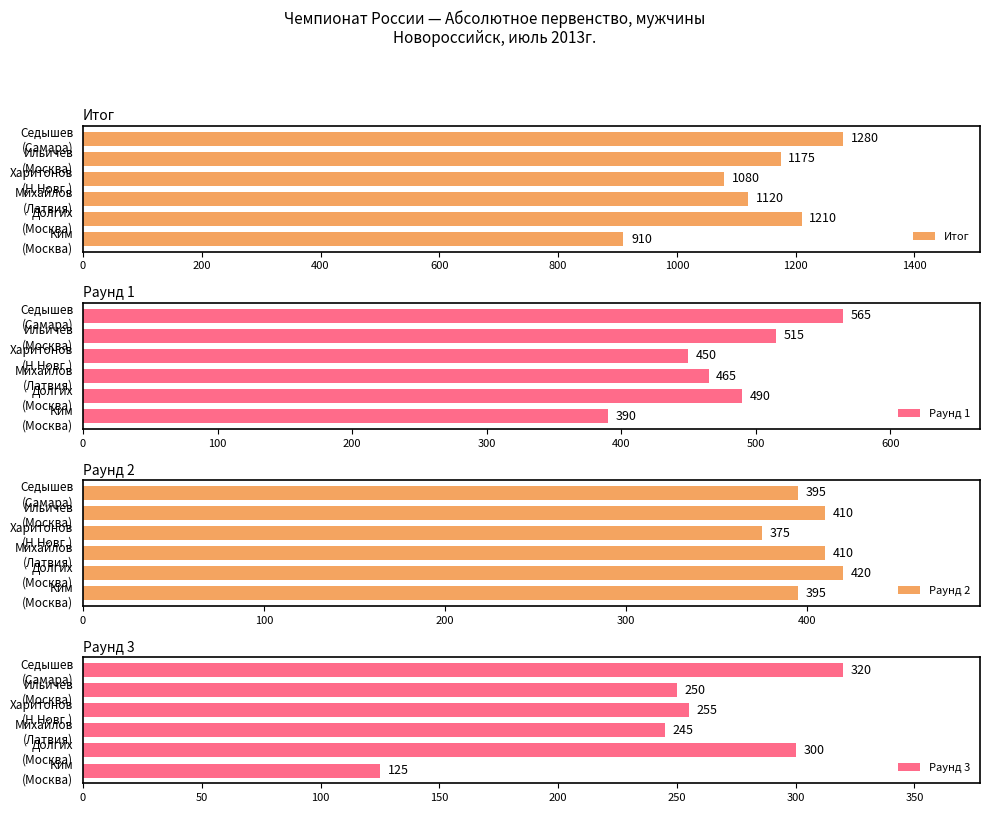

What is the average value of the Раунд 1 series?

479